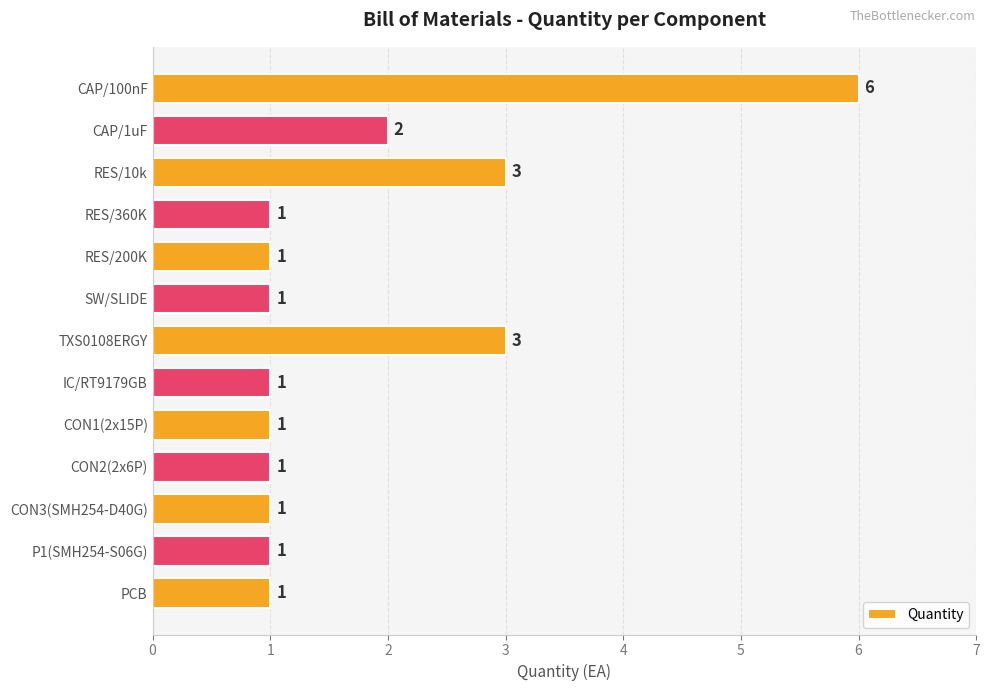

Count the values in the range 1 to 2.

10